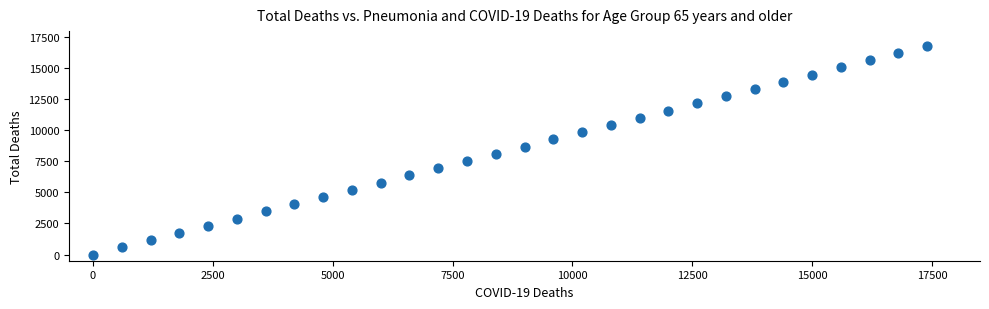

What is the range of Y values (max minus min)?

16820